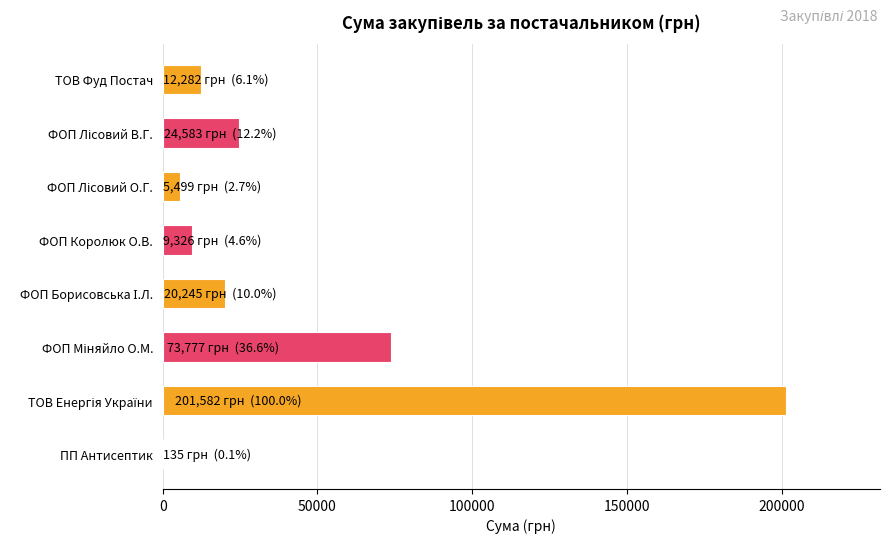

Is it true that the value at ФОП Королюк О.В. is 9325.9?

True